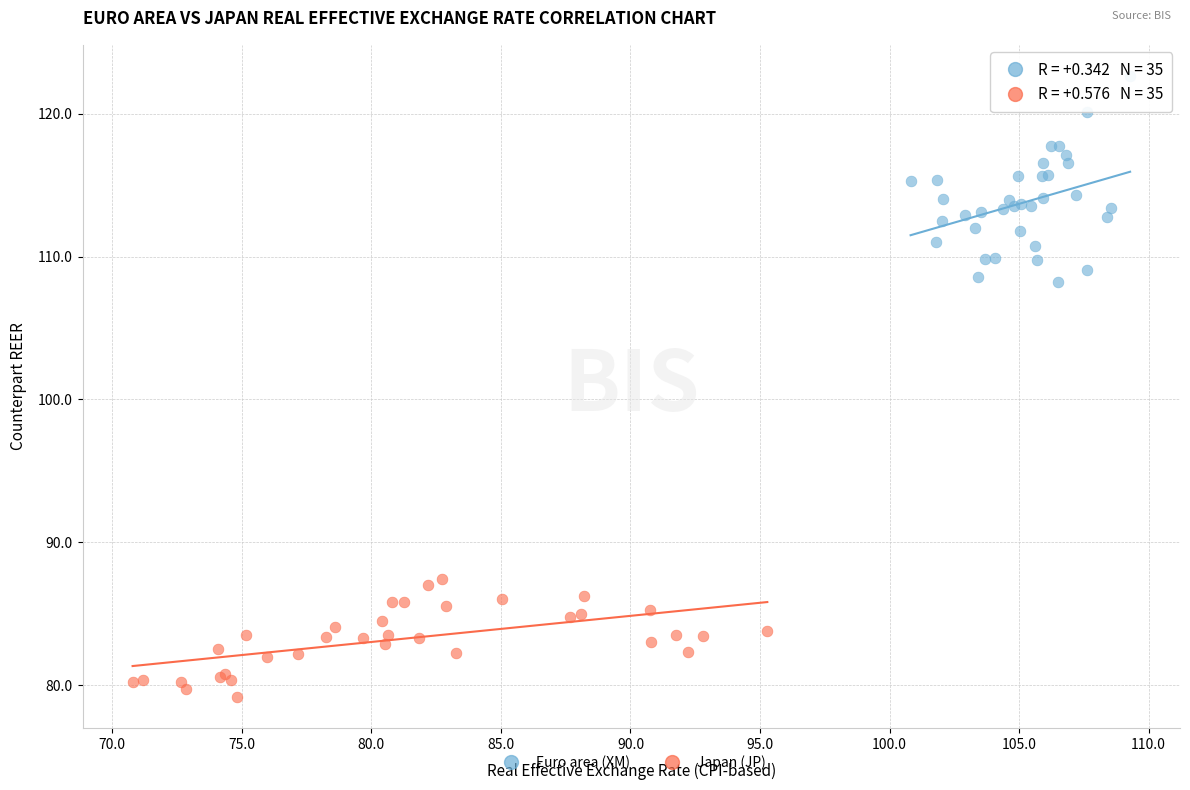

Which series reaches the maximum Y coordinate?

Euro area (XM)